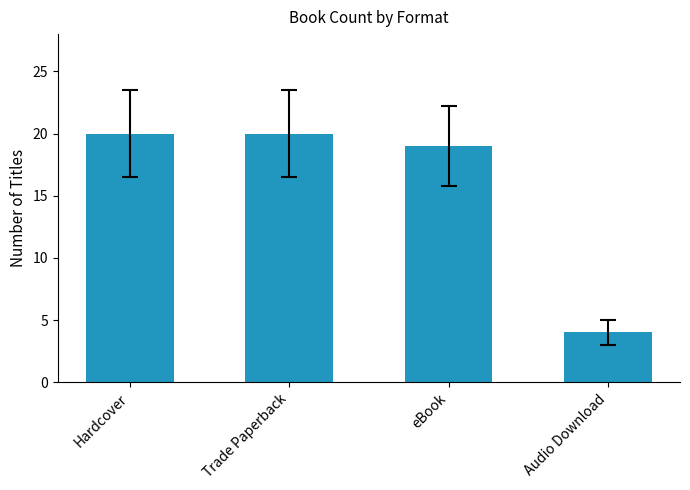

What position from the right is Audio Download?

1